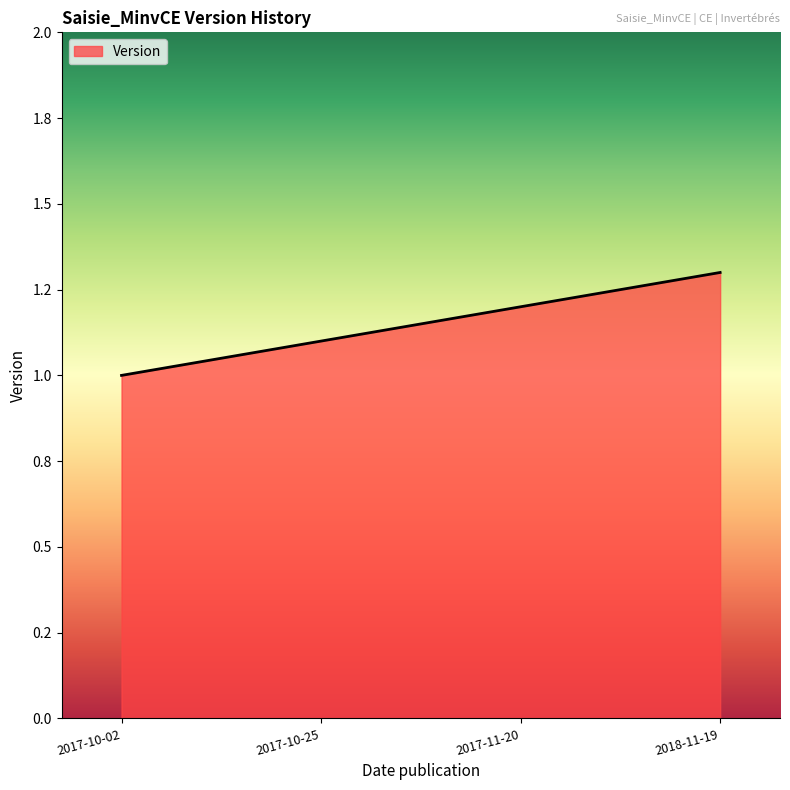

Is it true that the value at 2017-10-25 is 1.1?

True